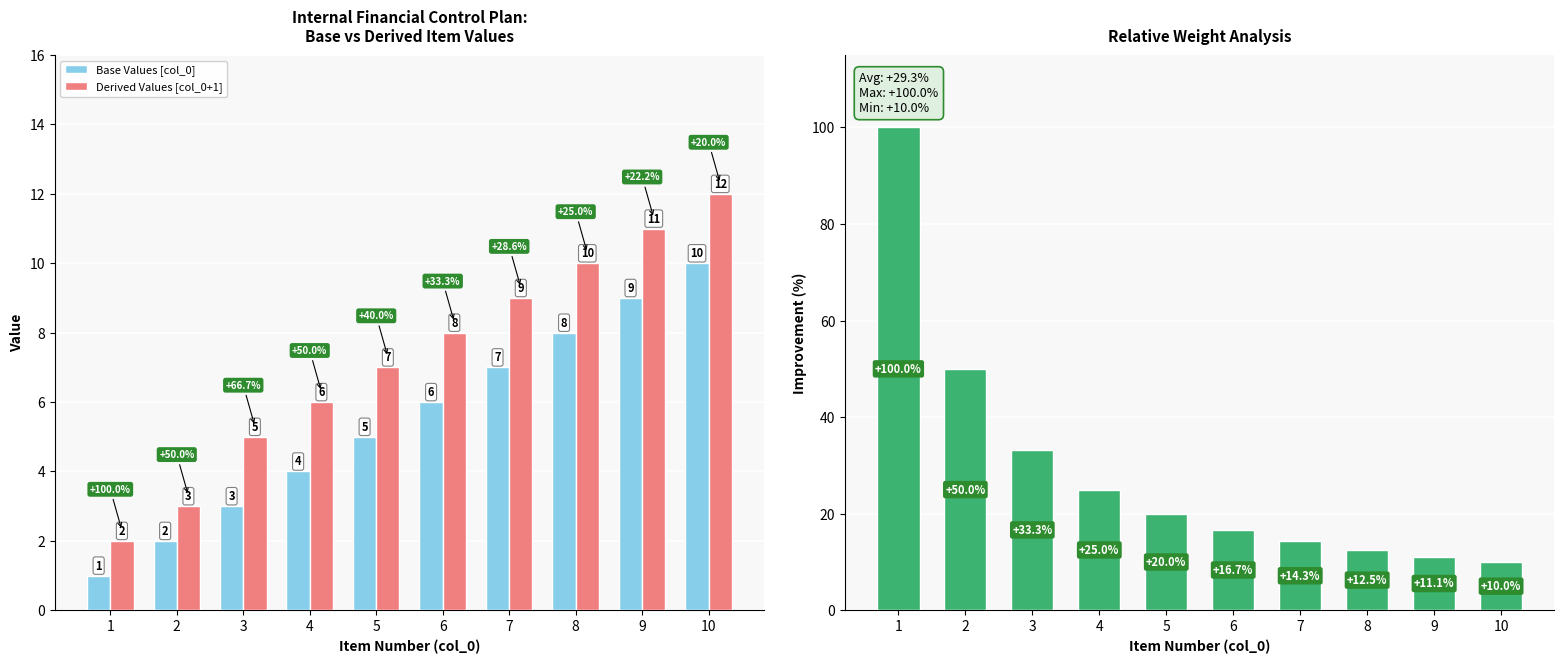

At which category is the sum across all series the highest?

1